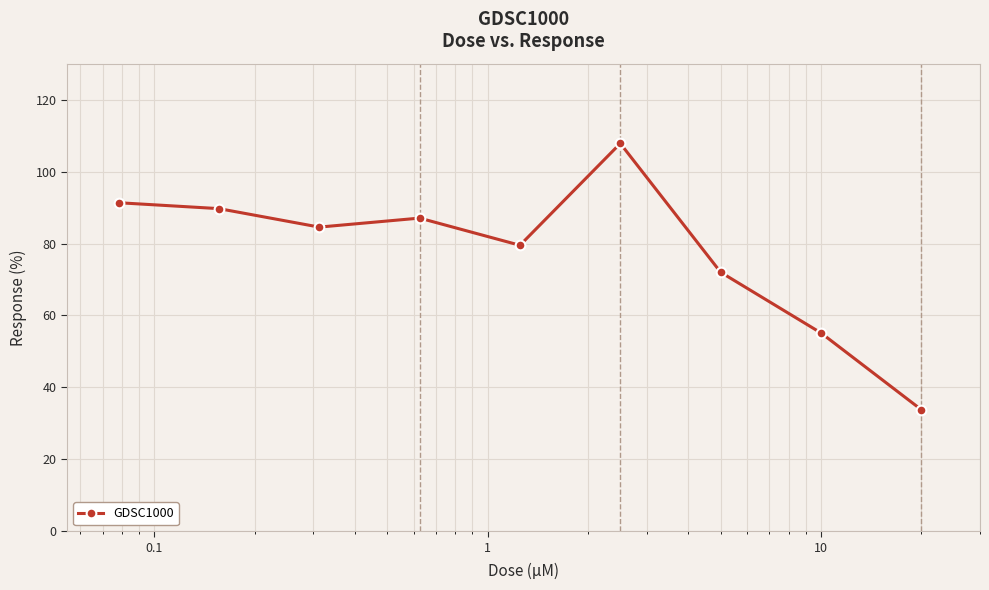

What is the minimum value shown in the chart?

33.8